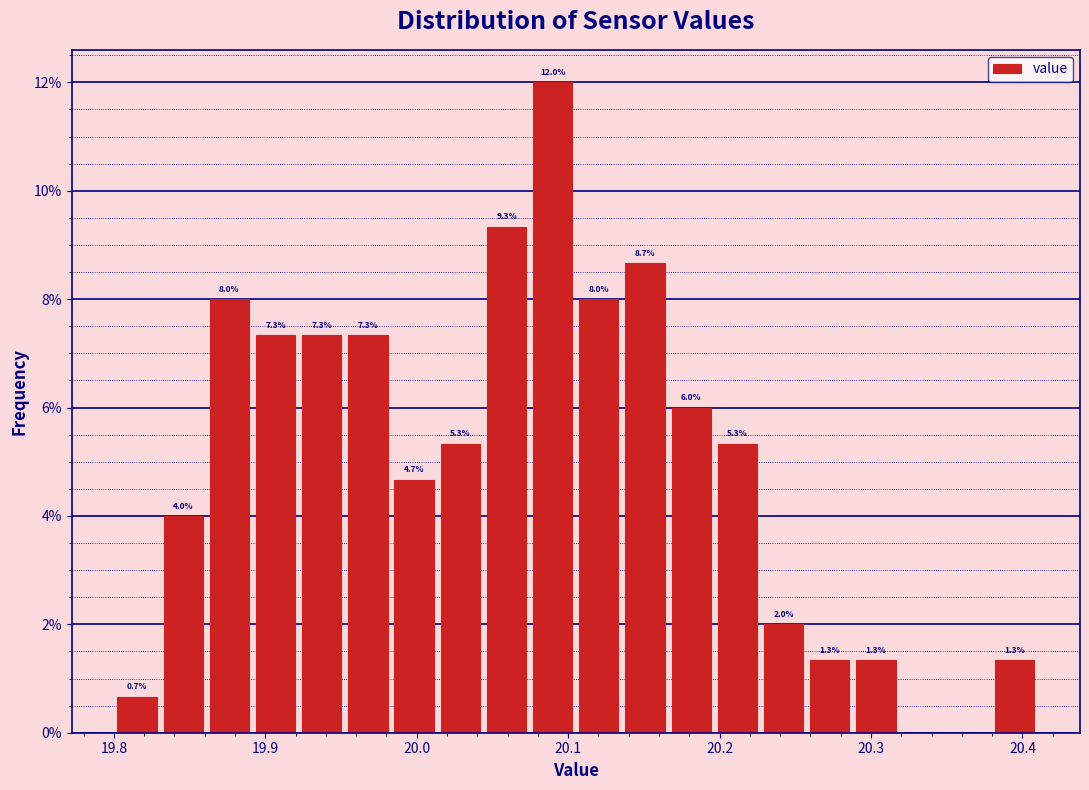

Read against the x-axis, roughly where is the centre of the tallest bar?

20.09